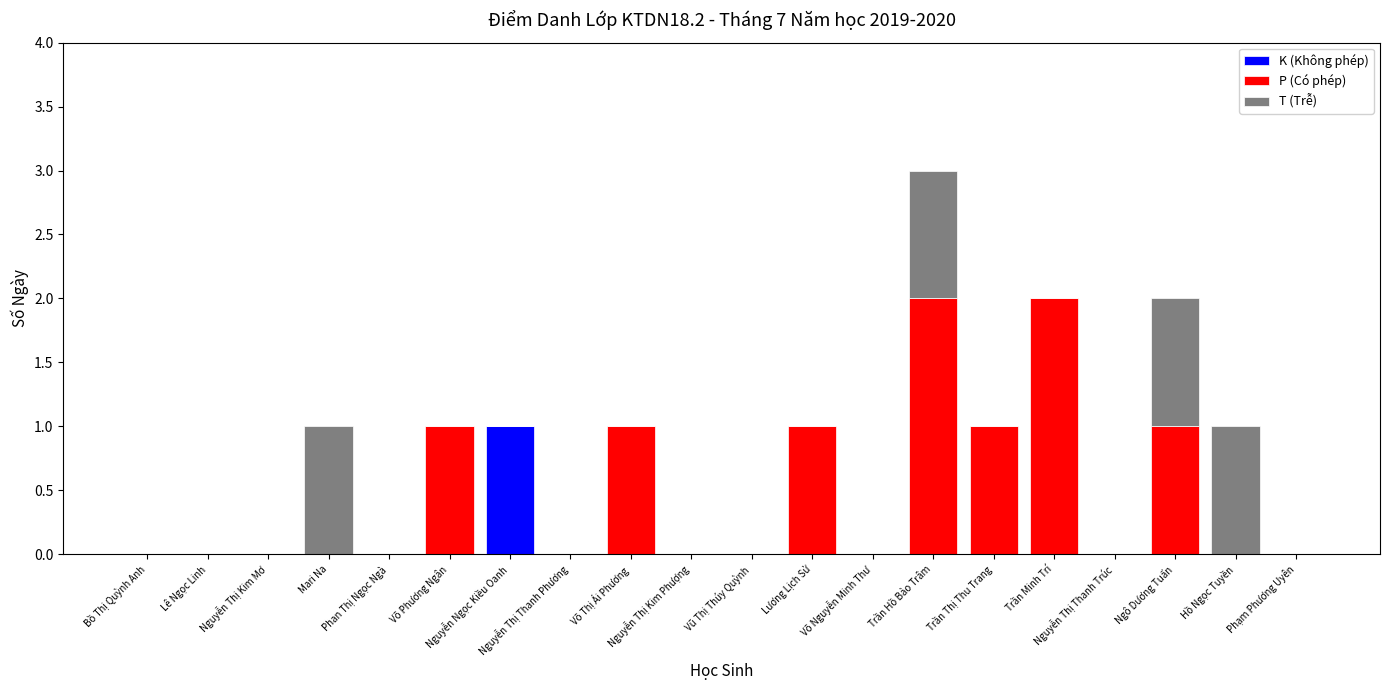

Which series has the largest total across all categories?

P (Có phép)